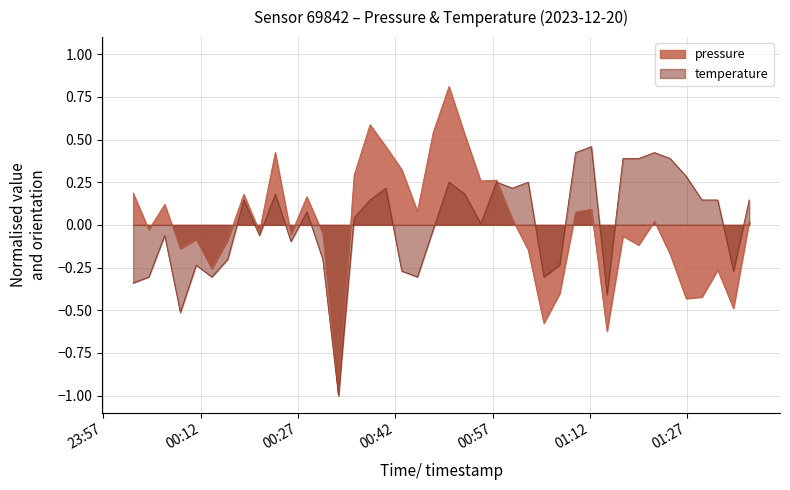

List the series in order of their overall mean, highest first.

temperature, pressure